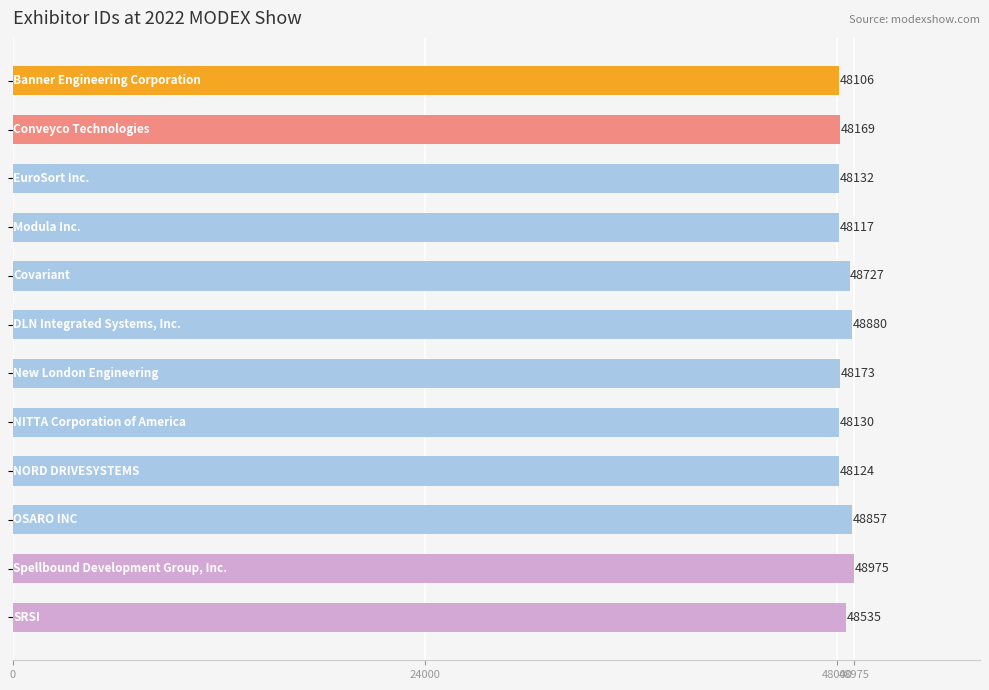

What is the greatest value displayed?

48975